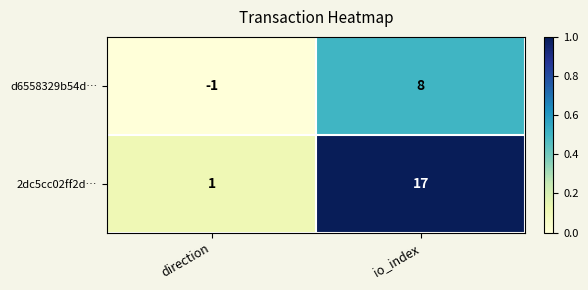

Reading right to left, transcribe all the data shown in this chart.

d6558329b54d…: 8	-1
2dc5cc02ff2d…: 17	1